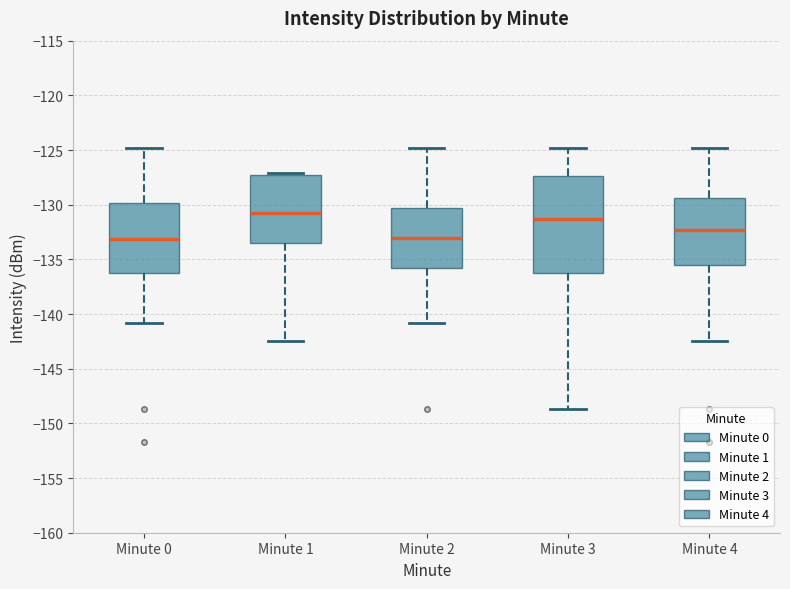

Reading left to right, transcribe this box plot: for each box, give where its median line is, the range the box spans, and where its two whiskers end, as read against the y-axis. The values are not printed on the chart, so give them approximately, as read against the axis.

Minute 0: median -133.0, box -136.5 to -130.0, whiskers -141.0 to -125.0
Minute 1: median -130.5, box -133.5 to -127.5, whiskers -142.5 to -127.0
Minute 2: median -133.0, box -136.0 to -130.5, whiskers -141.0 to -125.0
Minute 3: median -131.5, box -136.5 to -127.5, whiskers -148.5 to -125.0
Minute 4: median -132.5, box -135.5 to -129.5, whiskers -142.5 to -125.0